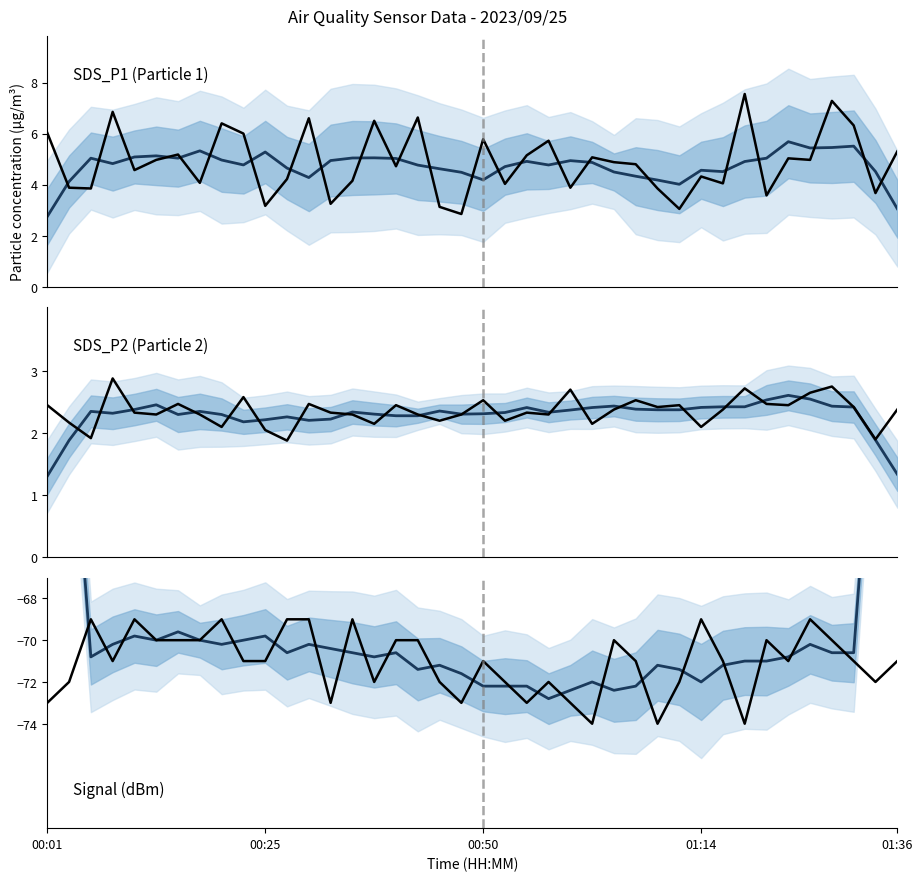

How many lines are shown in the chart?

6